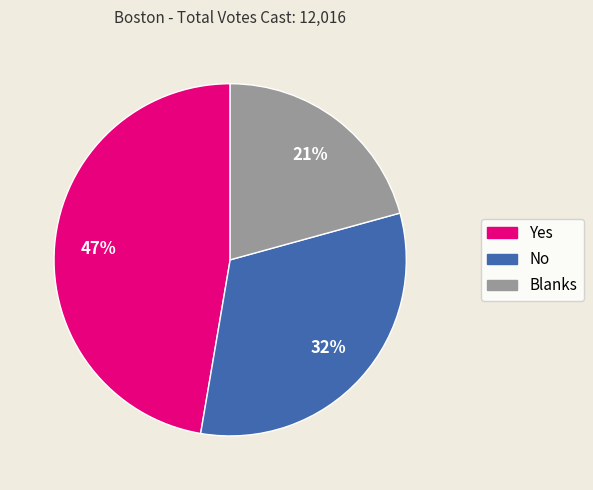

Is there any slice that represents more than half of the pie?

No